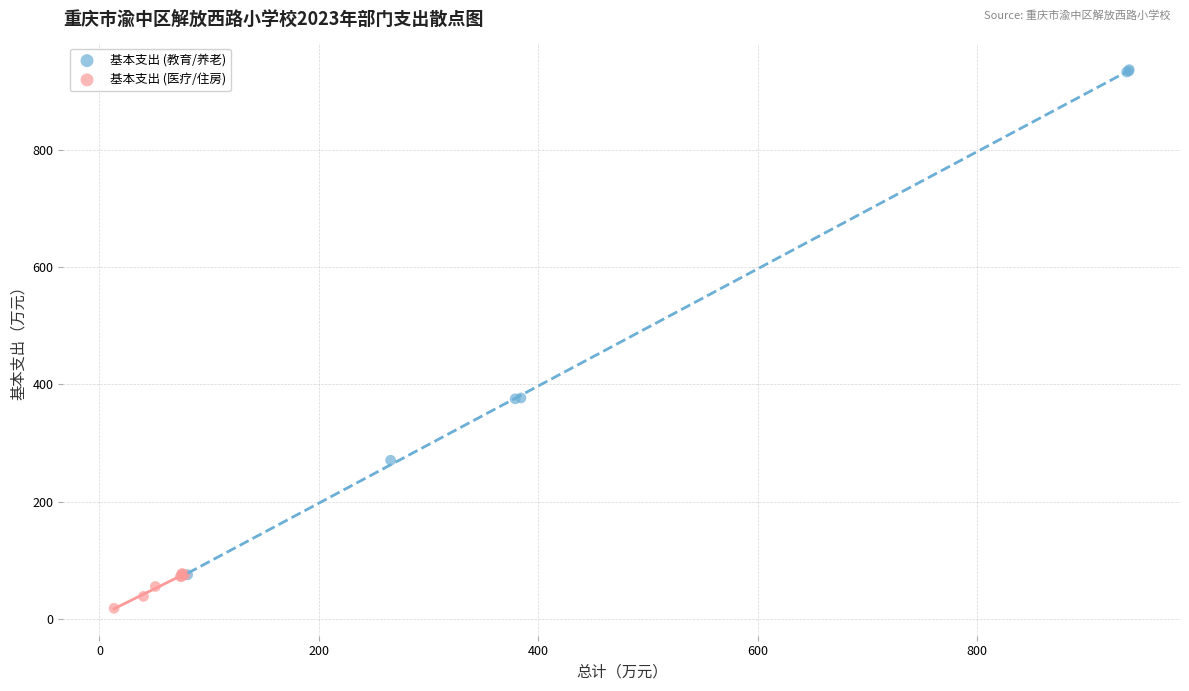

Which series contains the highest Y value?

基本支出 (教育/养老)